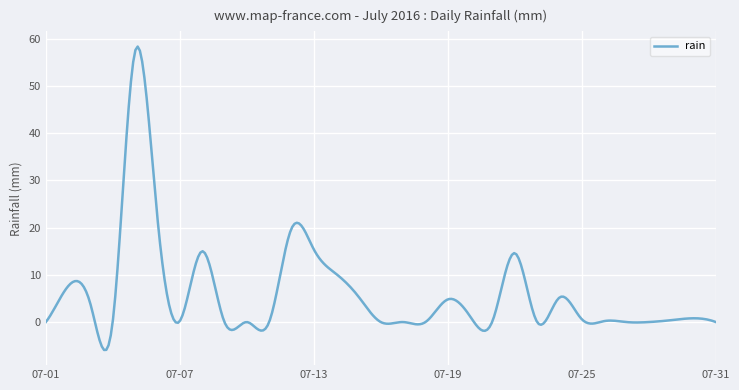

What is the difference between the maximum and minimum values?

64.3